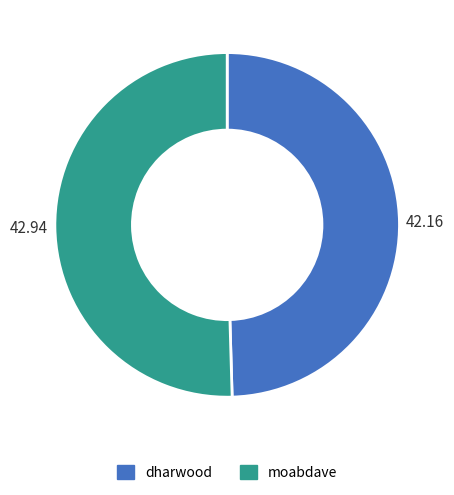

Which slice is the smallest?

dharwood